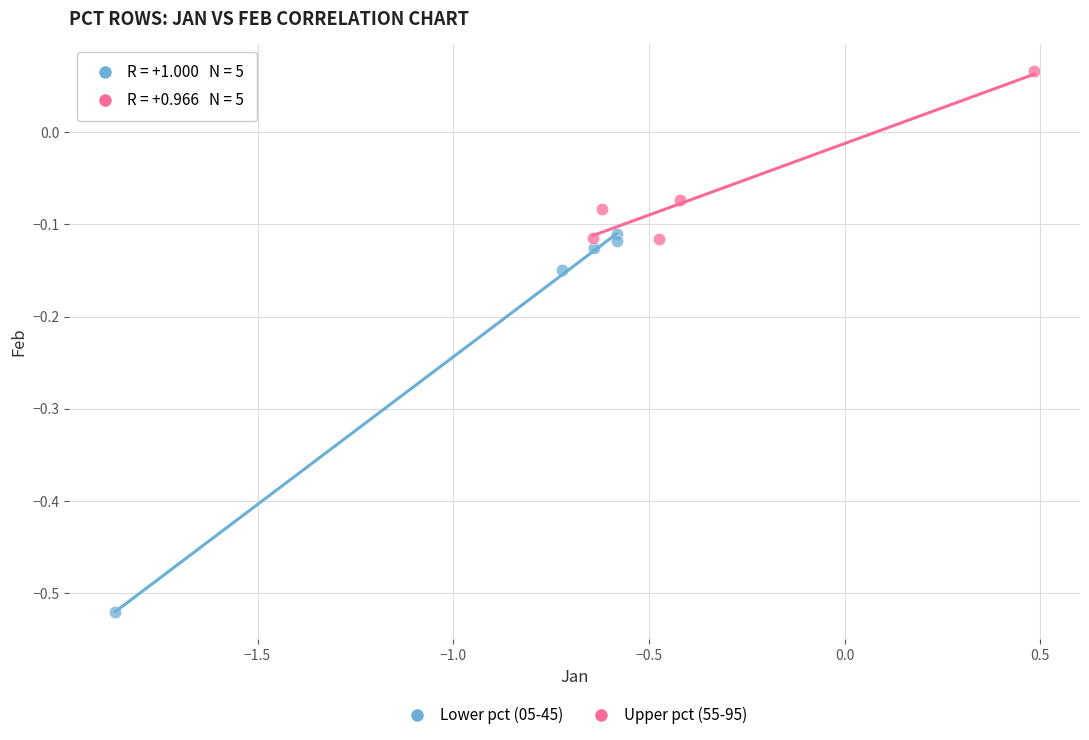

Which series reaches the minimum Y coordinate?

Lower pct (05-45)